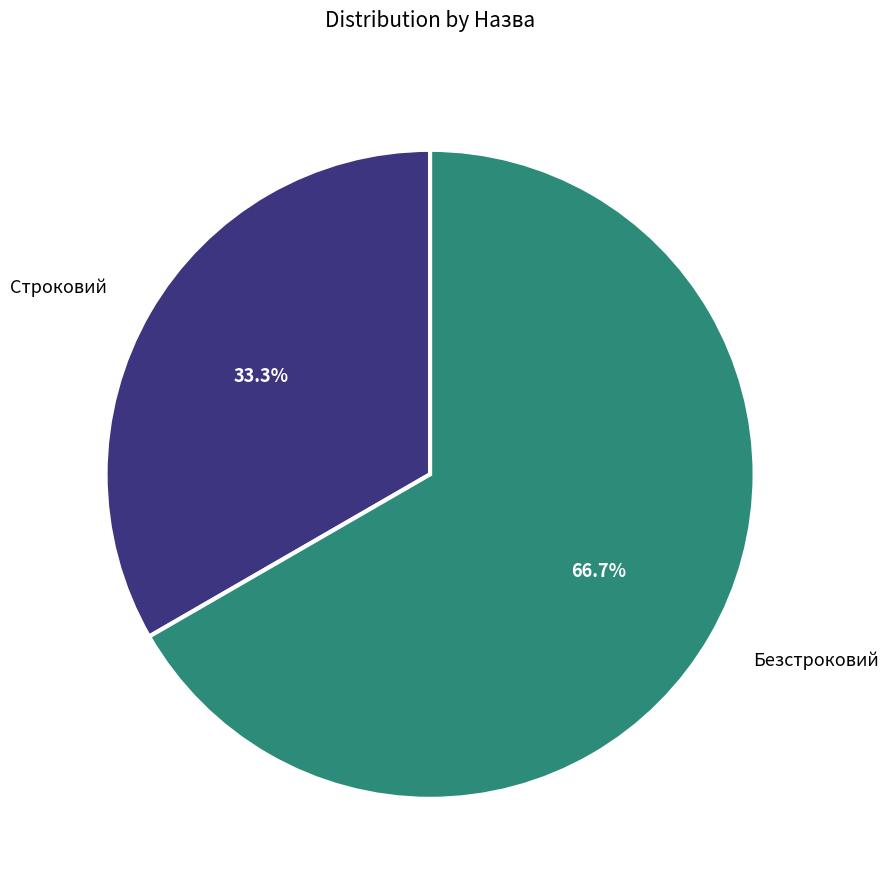

Does any single category account for the majority?

Yes